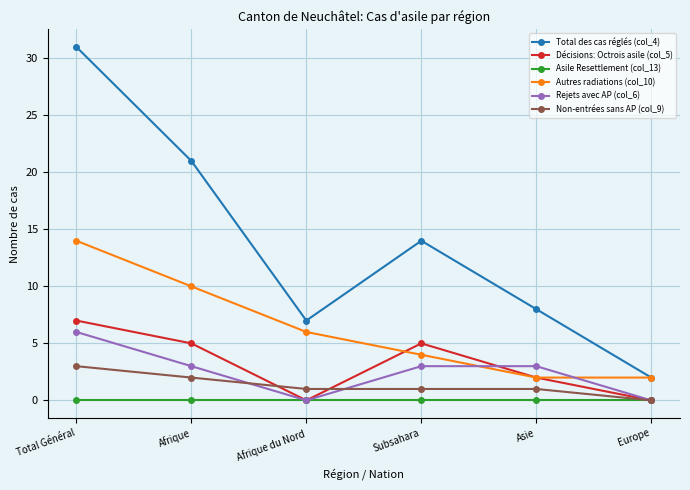

Reading left to right, extract all data points from this chart.

Total des cas réglés (col_4): Total Général=31	Afrique=21	Afrique du Nord=7	Subsahara=14	Asie=8	Europe=2
Décisions: Octrois asile (col_5): Total Général=7	Afrique=5	Afrique du Nord=0	Subsahara=5	Asie=2	Europe=0
Asile Resettlement (col_13): Total Général=0	Afrique=0	Afrique du Nord=0	Subsahara=0	Asie=0	Europe=0
Autres radiations (col_10): Total Général=14	Afrique=10	Afrique du Nord=6	Subsahara=4	Asie=2	Europe=2
Rejets avec AP (col_6): Total Général=6	Afrique=3	Afrique du Nord=0	Subsahara=3	Asie=3	Europe=0
Non-entrées sans AP (col_9): Total Général=3	Afrique=2	Afrique du Nord=1	Subsahara=1	Asie=1	Europe=0